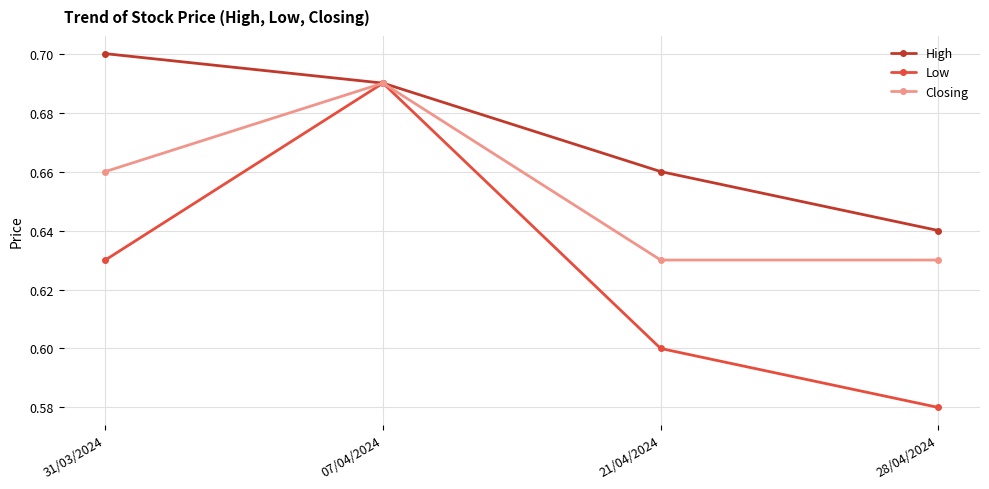

The value of Closing at 07/04/2024 is 0.1. True or false?

False